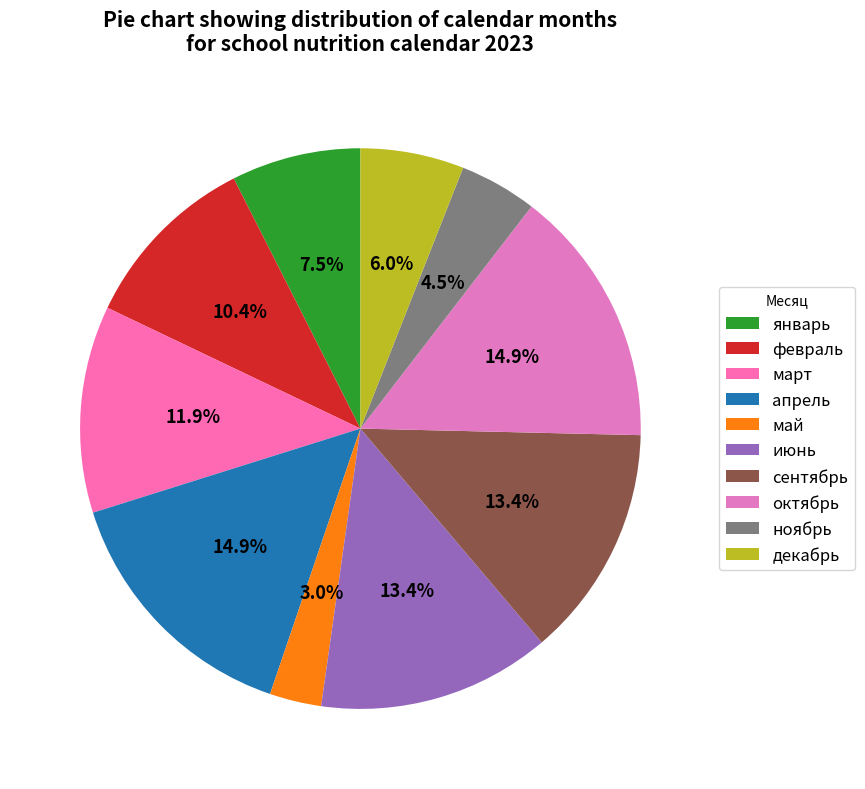

Which has a higher value, май or март?

март